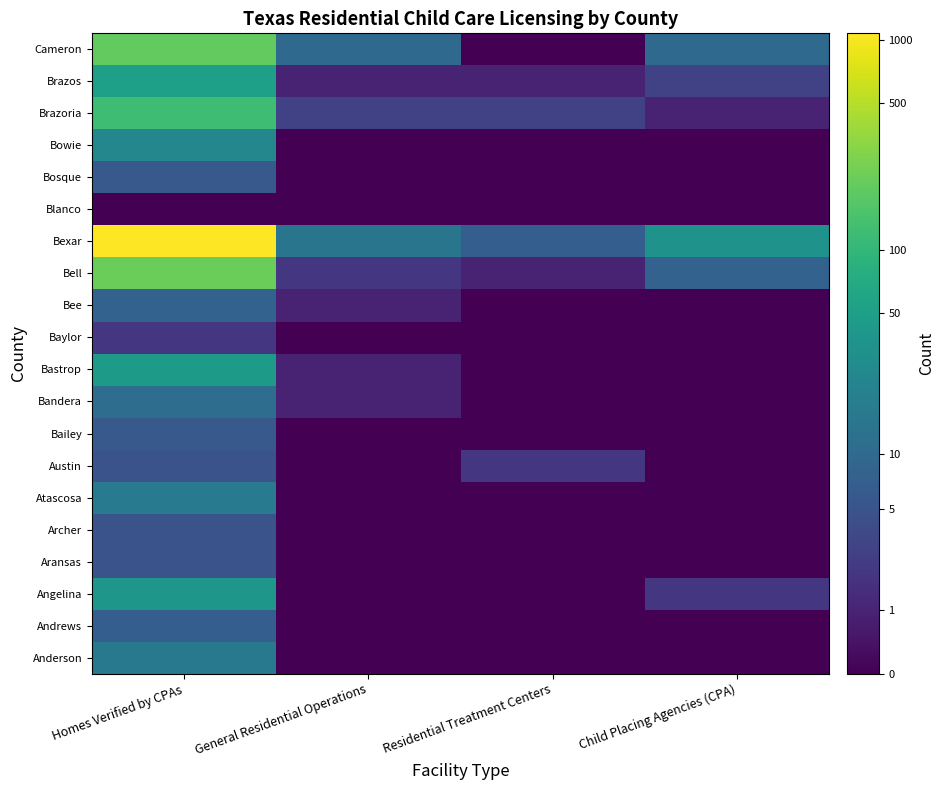

Rank the series by their maximum value, from highest to lowest.

Bexar, Bell, Cameron, Brazoria, Brazos, Bastrop, Angelina, Bowie, Atascosa, Anderson, Bandera, Bee, Andrews, Bailey, Bosque, Aransas, Archer, Austin, Baylor, Blanco